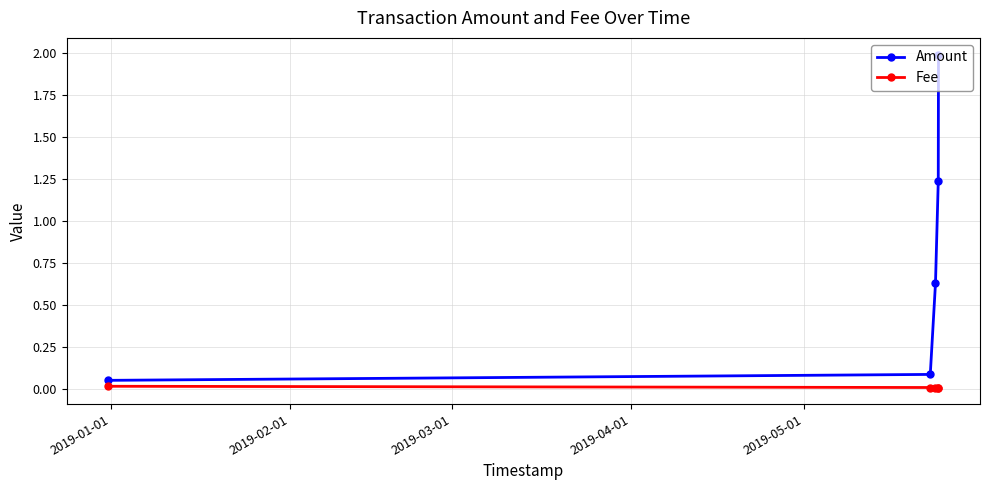

How many series are shown in this chart?

2